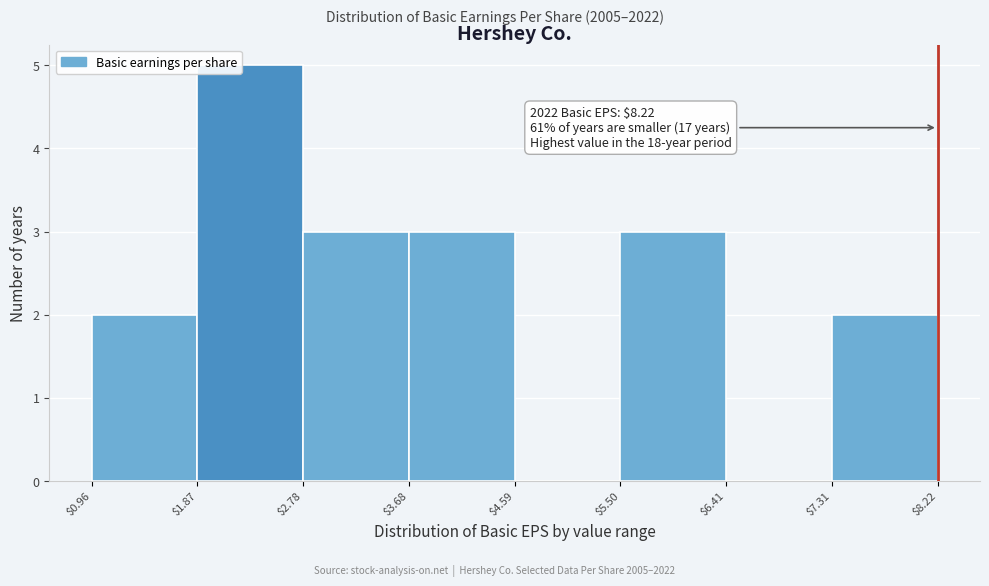

Which range on the x-axis has the tallest bar?

$1.87 to $2.78